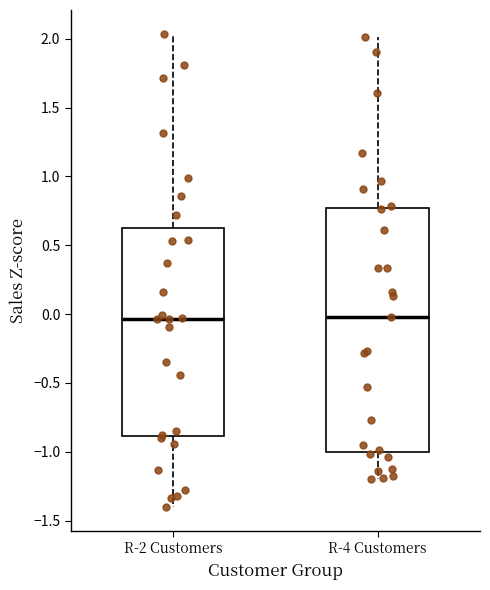

Comparing the boxes themselves (not the whiskers), which one is the tallest?

R-4 Customers